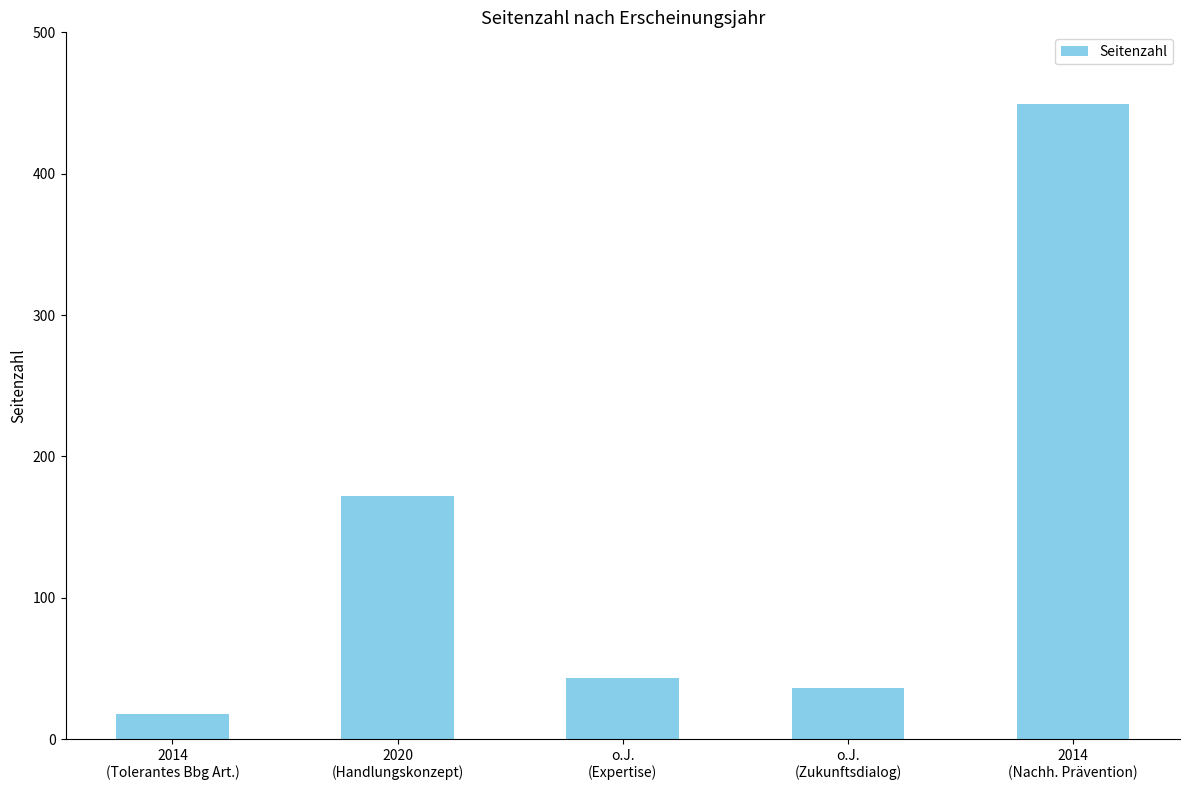

Where does the data first go above 43?

2020
(Handlungskonzept)